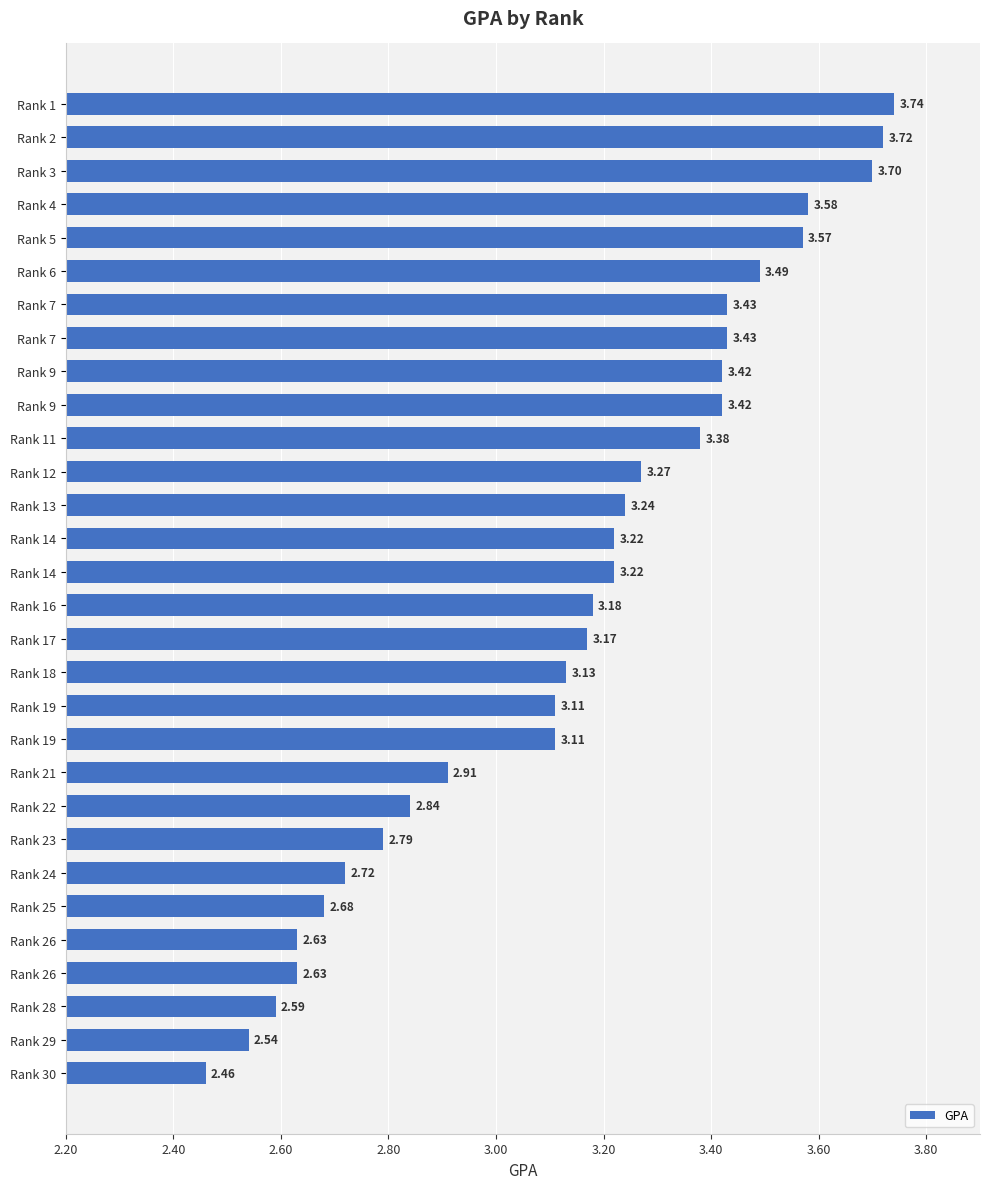

Where is the data nearest to the value 3?

Rank 21